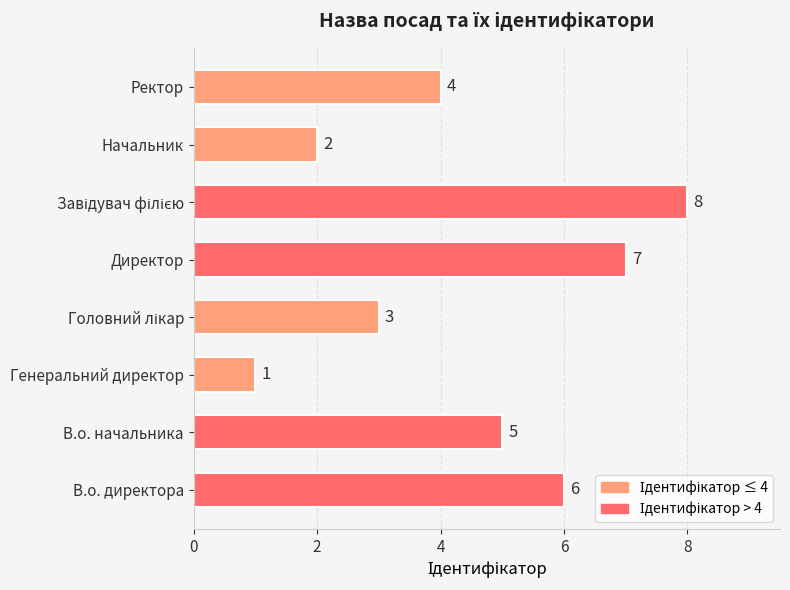

How many values are below 5?

4